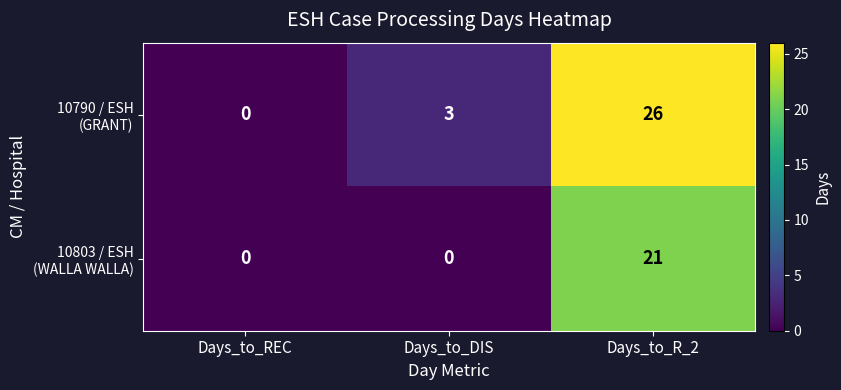

At which category is the sum across all series the highest?

Days_to_R_2